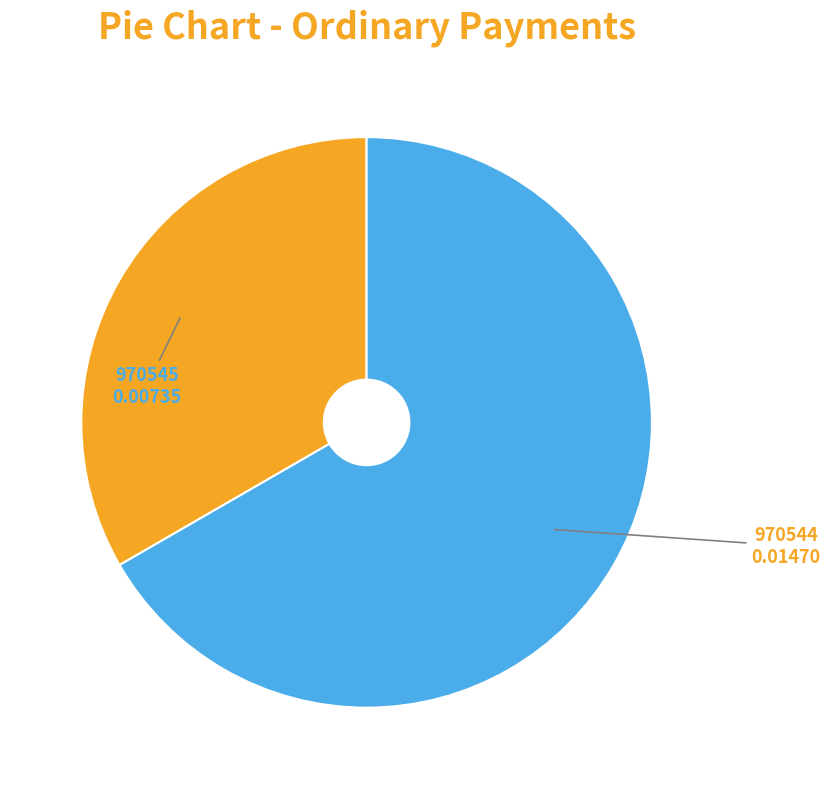

Combined, do 970544 and 970545 account for over 50%?

Yes